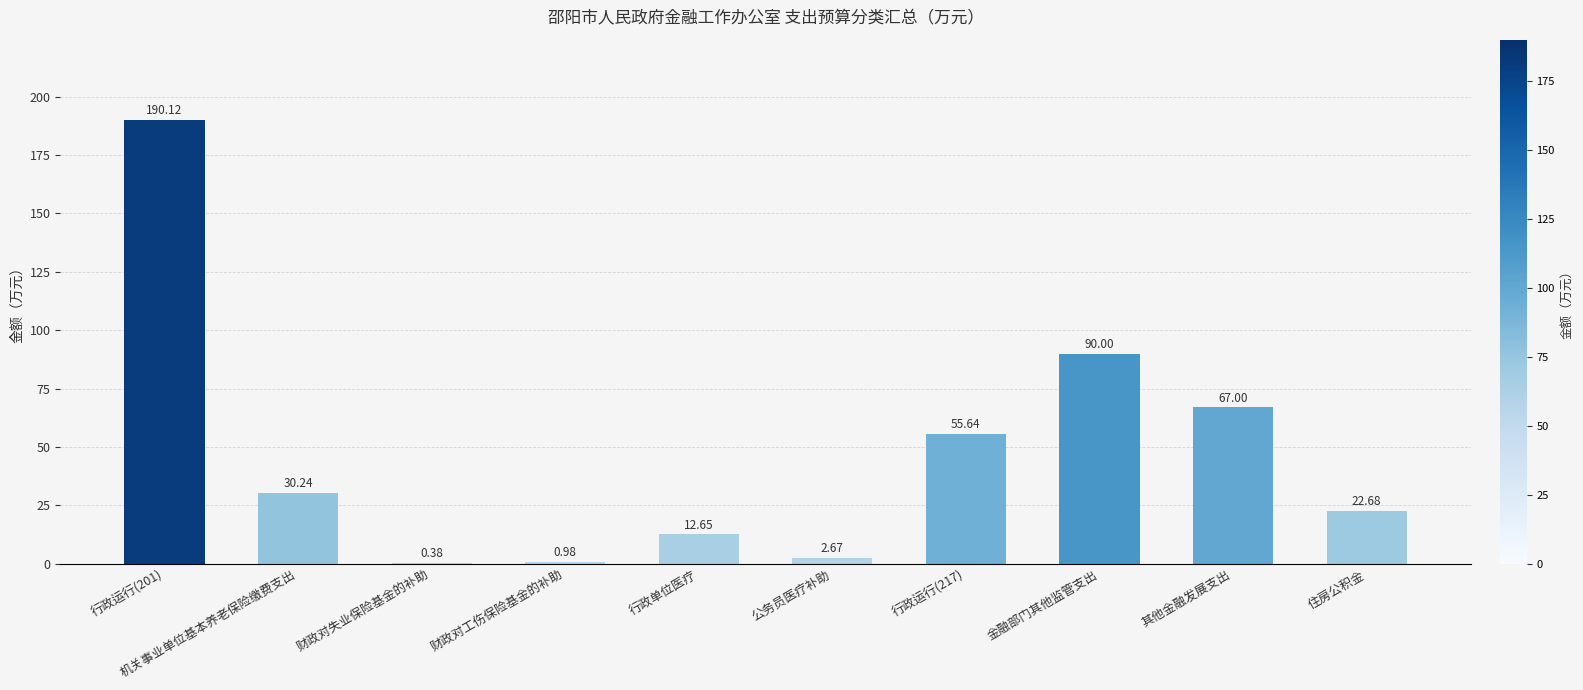

What is the average value?

47.2